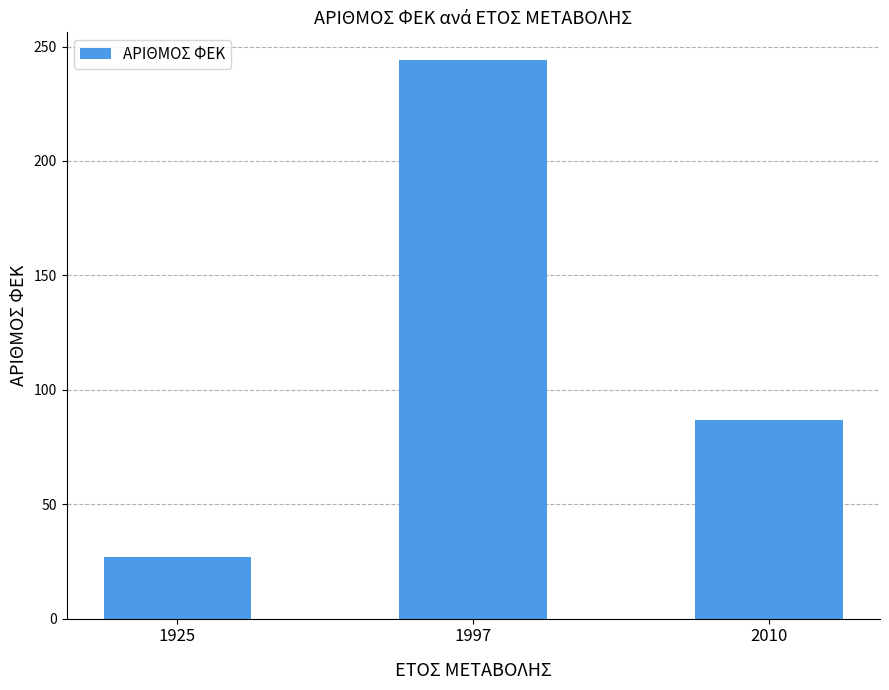

Reading right to left, transcribe all the data shown in this chart.

2010=87	1997=244	1925=27